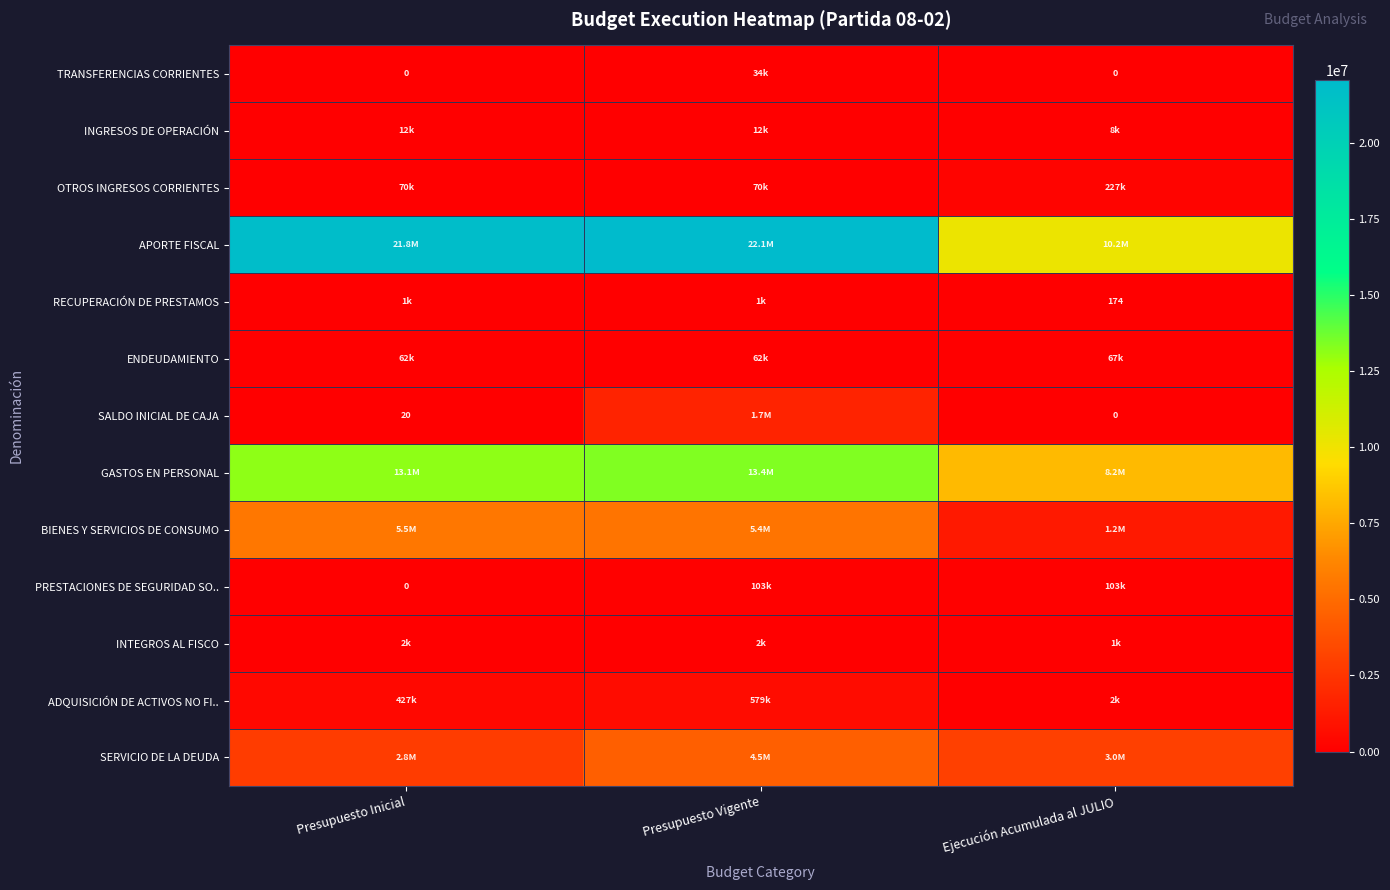

How many values in the SERVICIO DE LA DEUDA series are below 3012957?

1